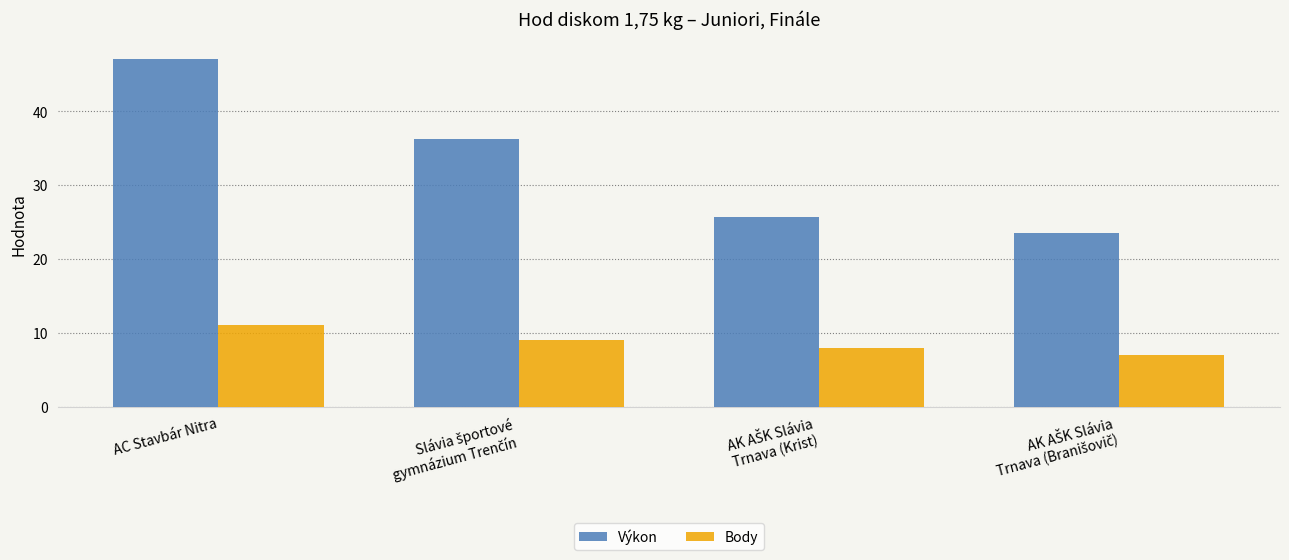

What is the total value across all series at AC Stavbár Nitra?

58.1